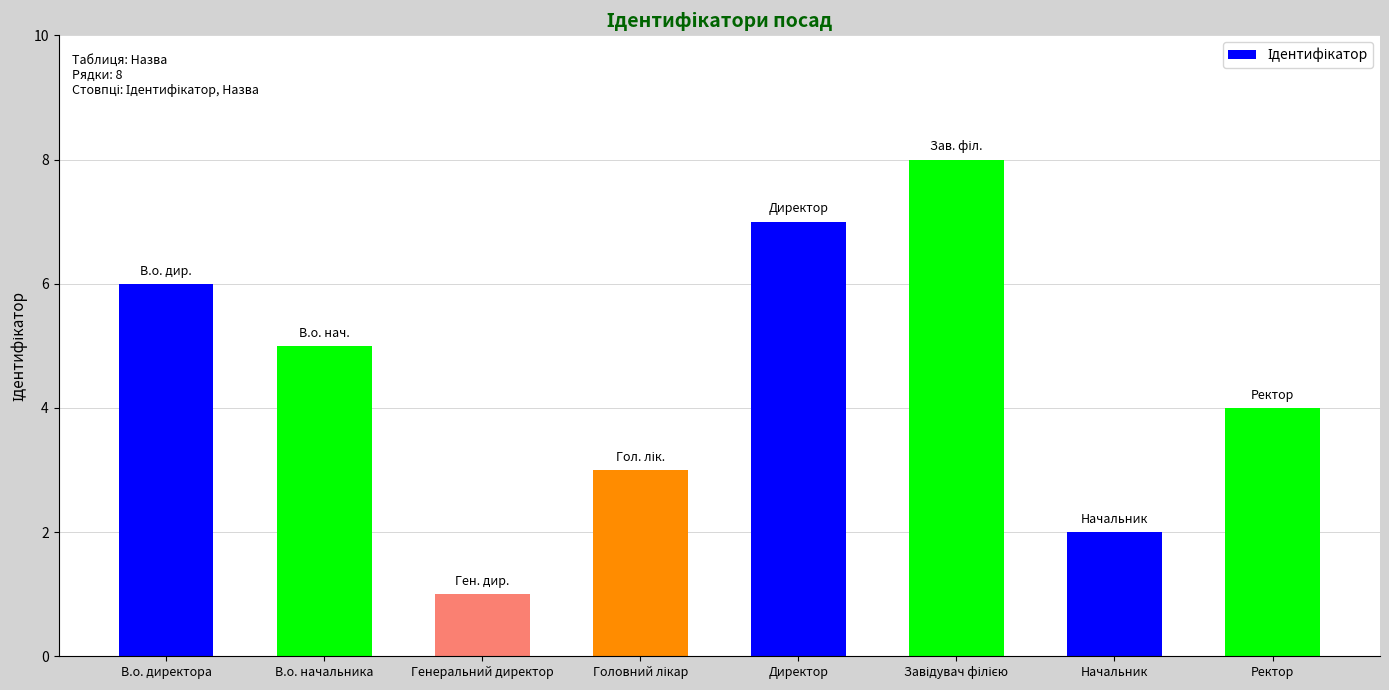

What is the change in value from В.о. директора to Генеральний директор?

-5